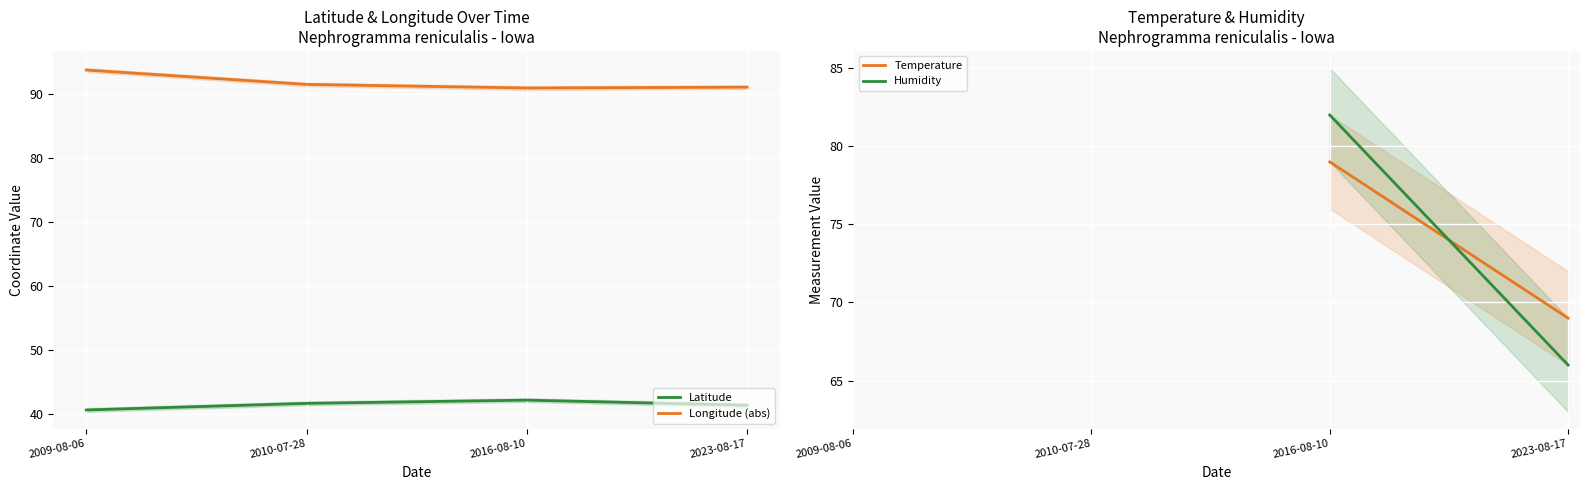

True or false: Humidity has more than 2 points higher than both neighbors.

False